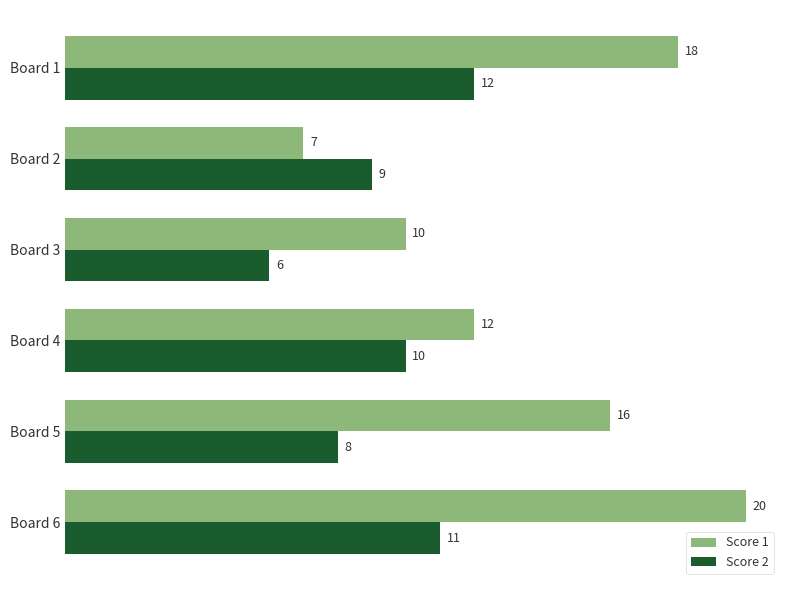

Which series has the widest spread of values?

Score 1